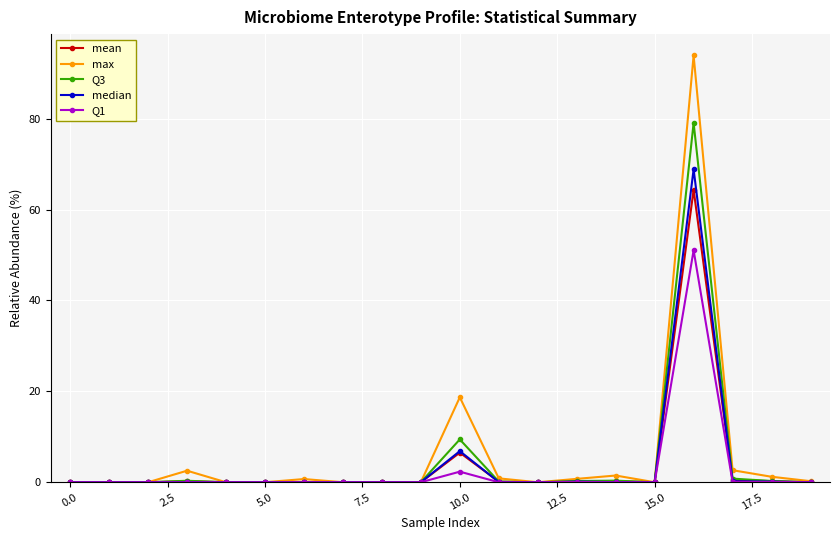

Which series has the largest range (max minus min)?

max